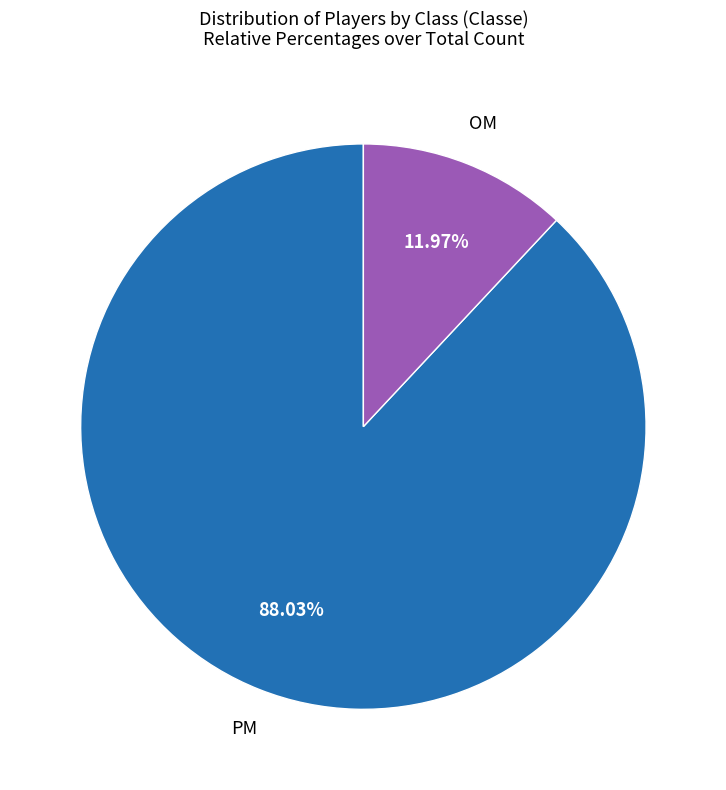

Is there any slice that represents more than half of the pie?

Yes